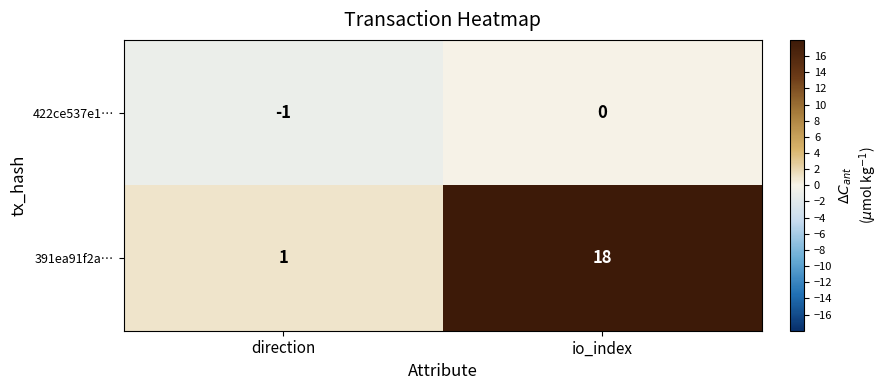

Rank the series by their average value, from highest to lowest.

391ea91f2a…, 422ce537e1…